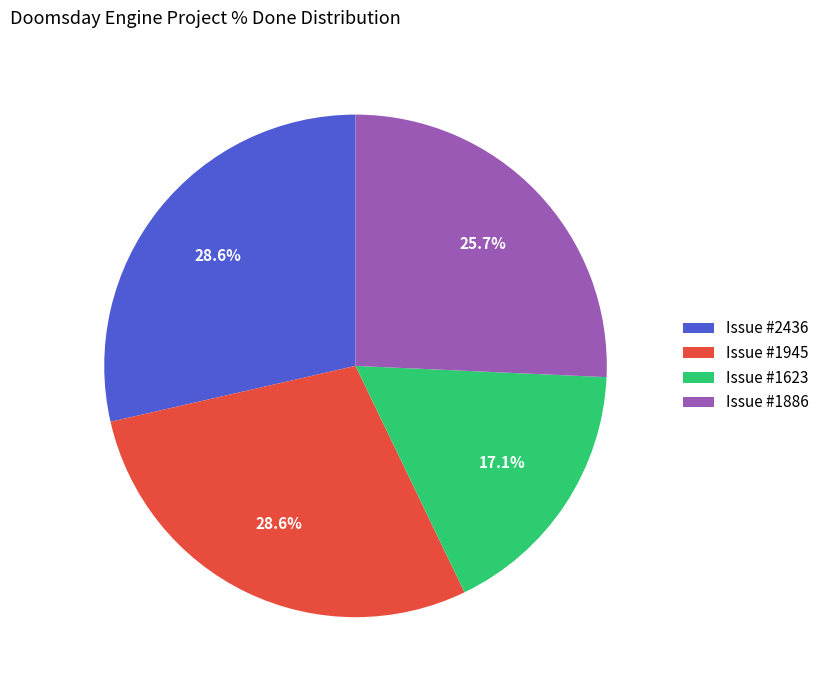

What is the smallest slice in the pie chart?

Issue #1623